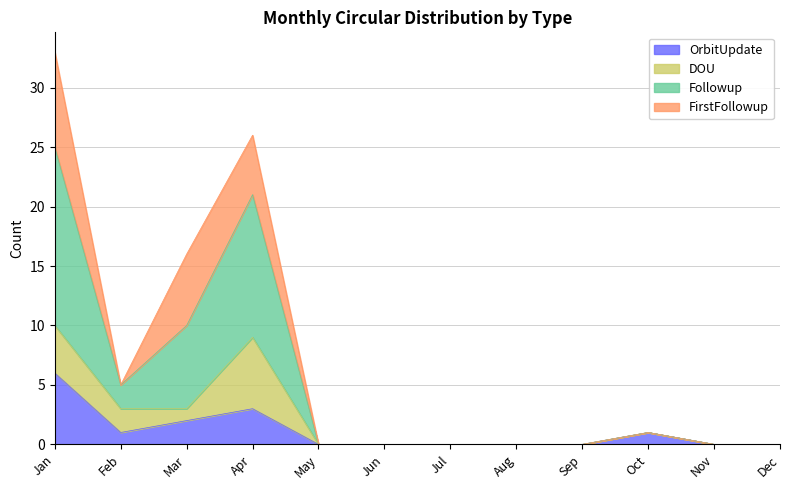

True or false: OrbitUpdate and Followup cross at least once.

False